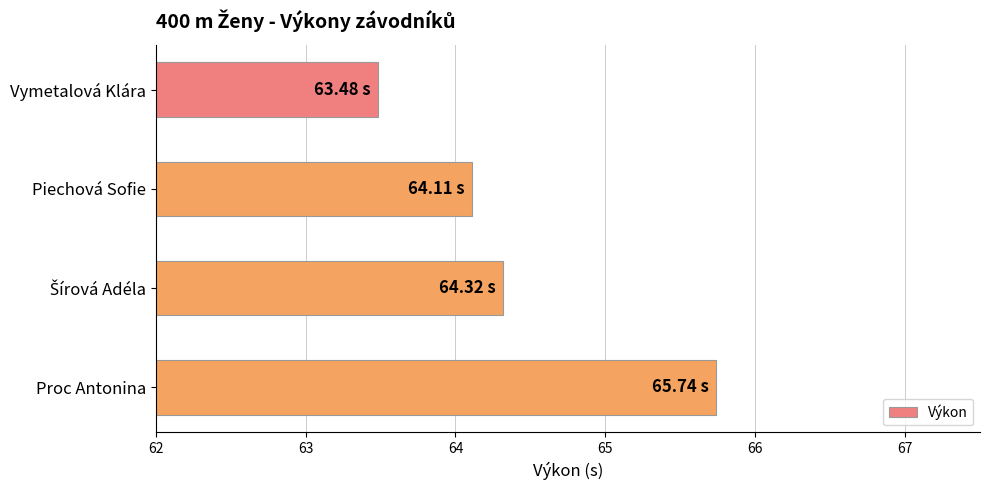

What is the change in value from Piechová Sofie to Proc Antonina?

+1.6